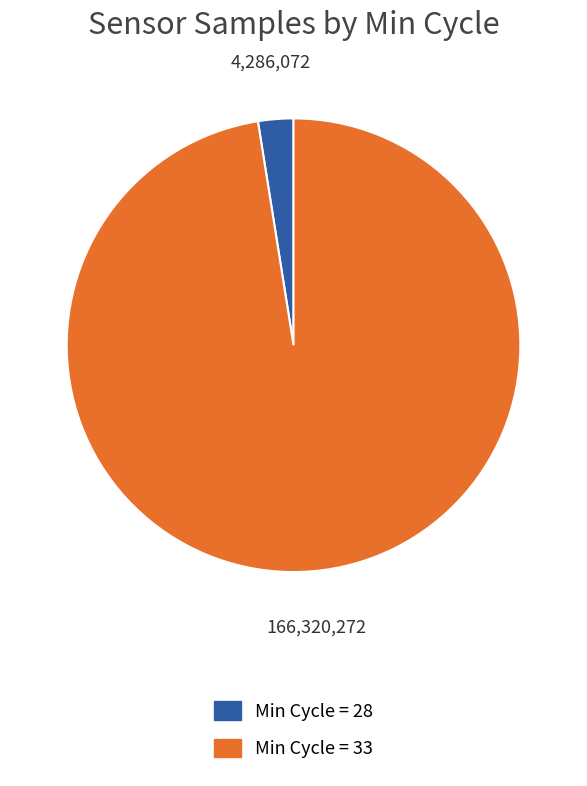

Is Min Cycle = 33 the majority of the pie?

Yes